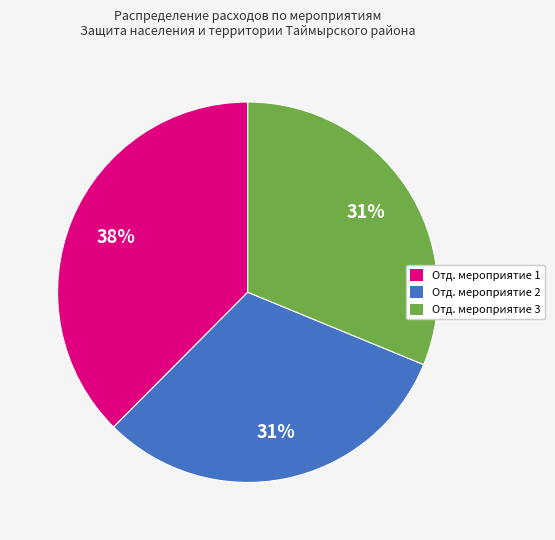

Which has a higher value, Отд. мероприятие 1 or Отд. мероприятие 3?

Отд. мероприятие 1